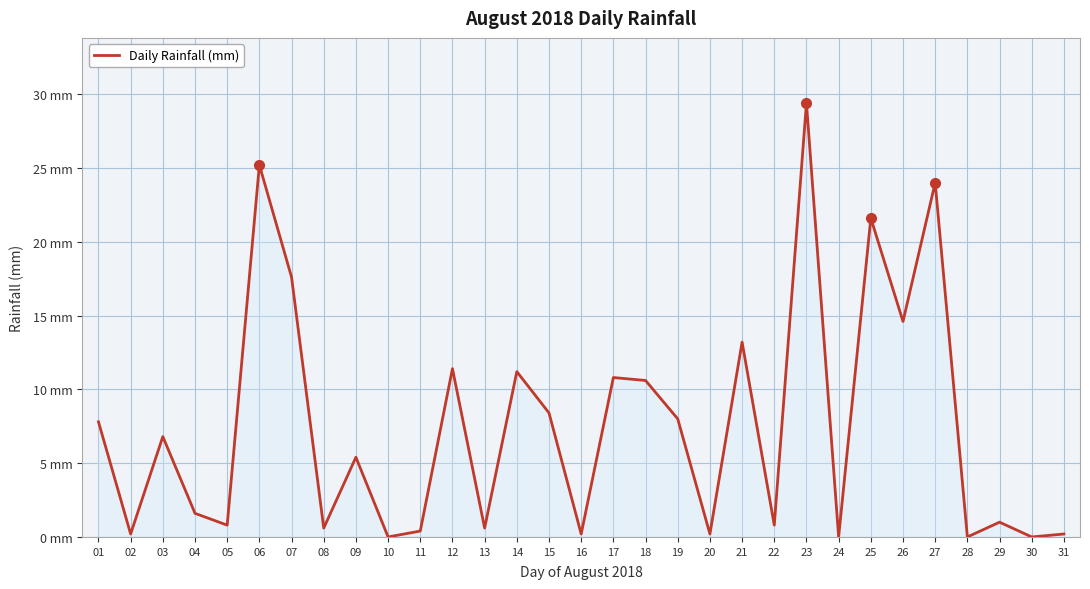

The chart shows a value of 7.8 at 01. True or false?

True